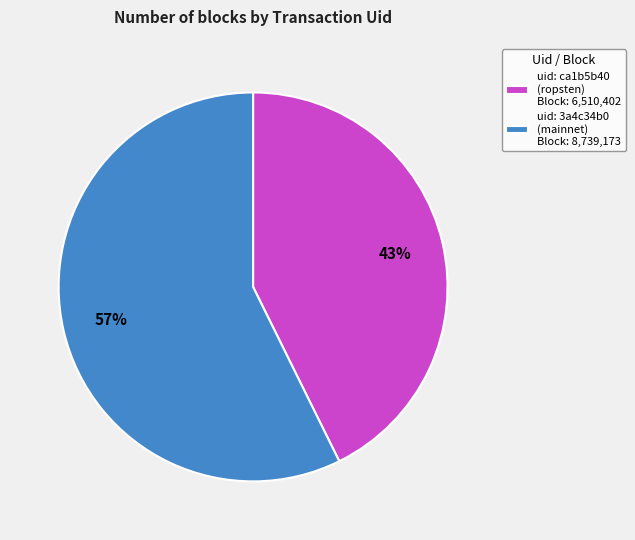

Is it true that uid: ca1b5b40 (ropsten) Block: 6,510,402 is 43% of the pie?

True